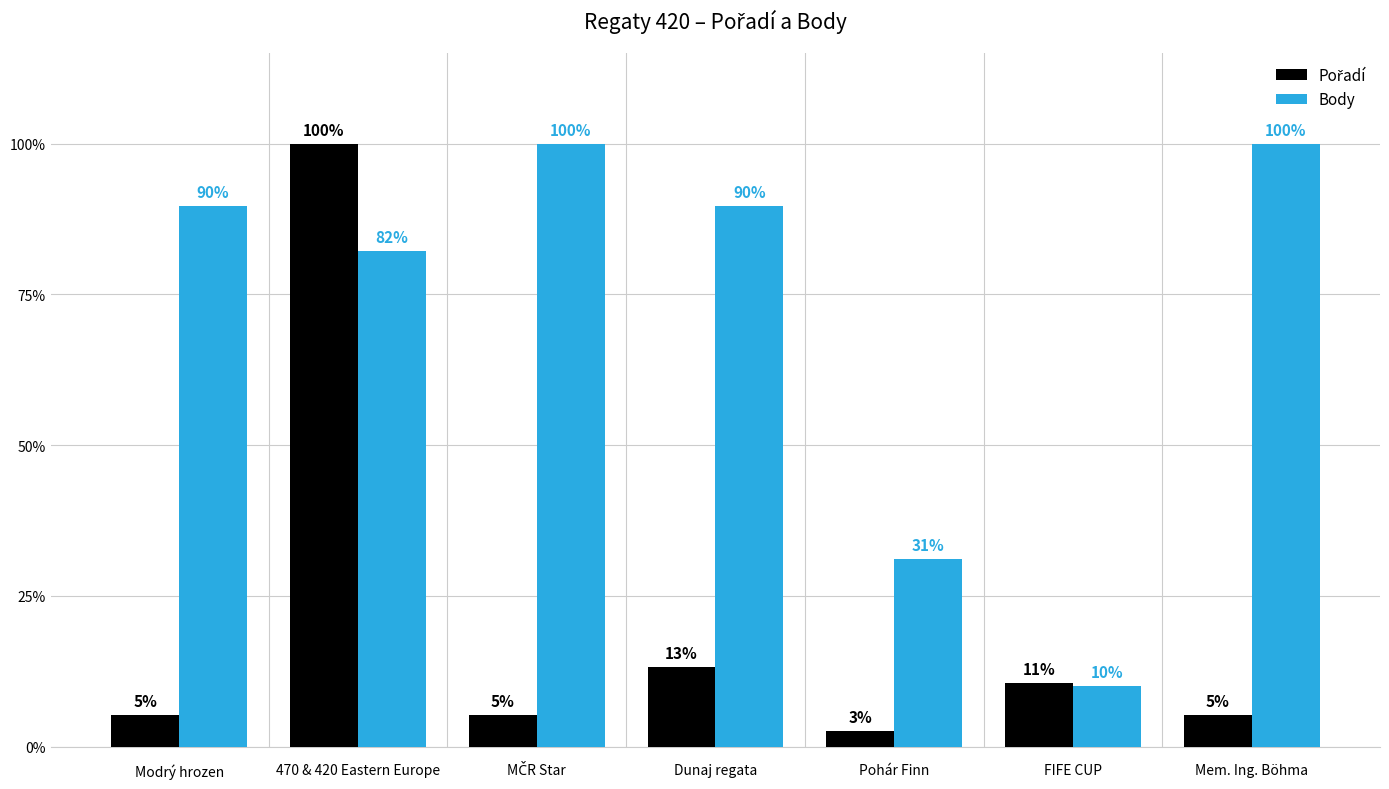

At which label does Body first exceed 89?

Modrý hrozen